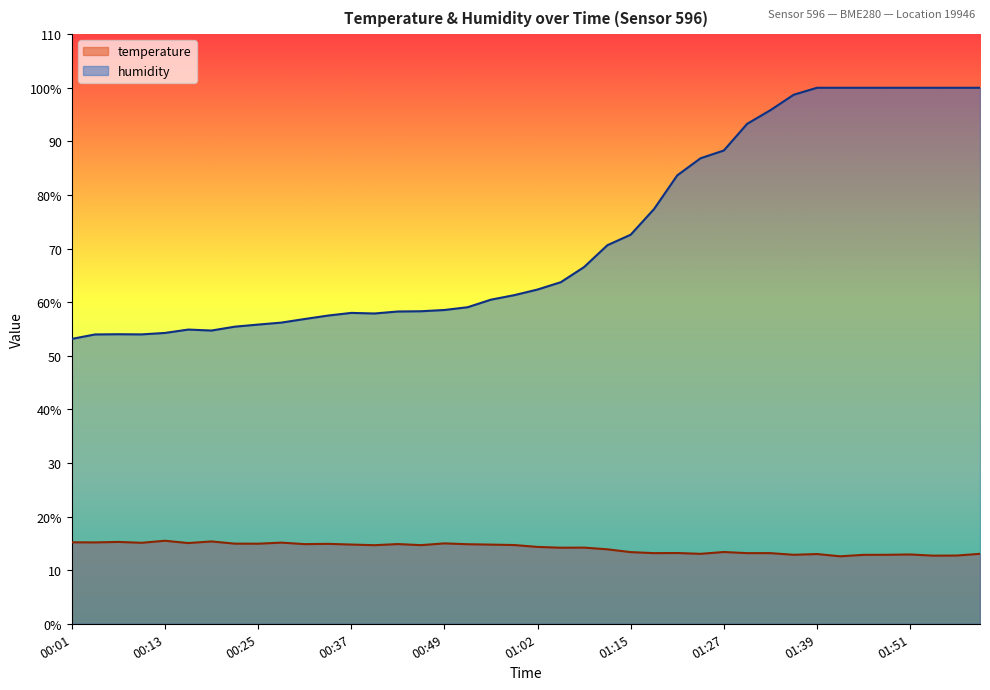

Rank the series by their average value, from lowest to highest.

temperature, humidity